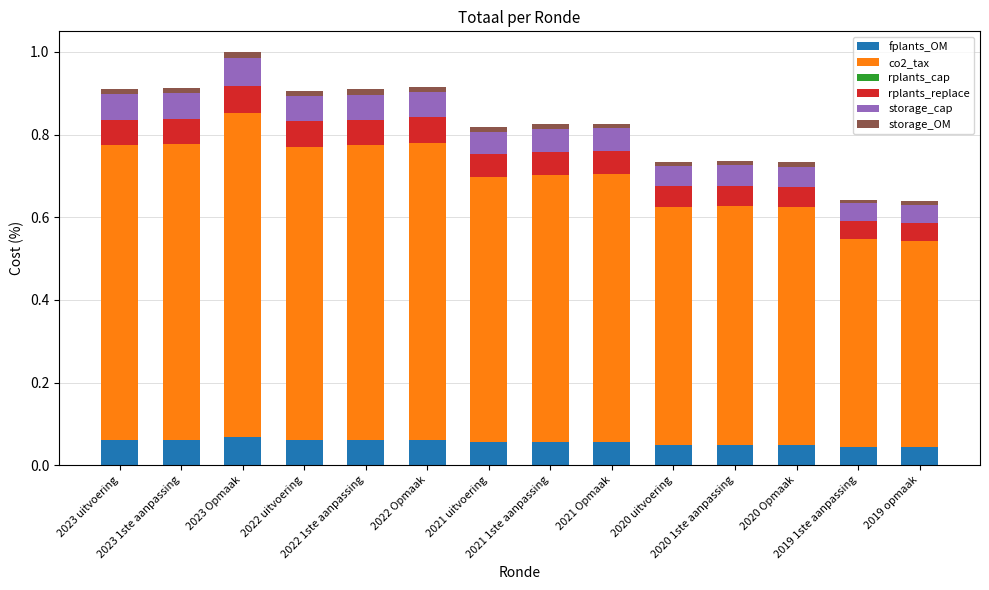

What position from the right is 2022 Opmaak?

9